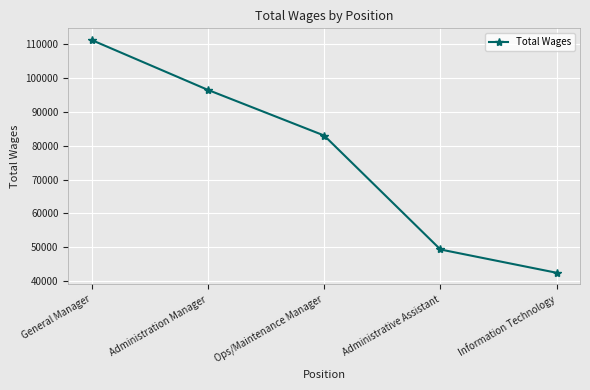

Count the number of data series in this chart.

1